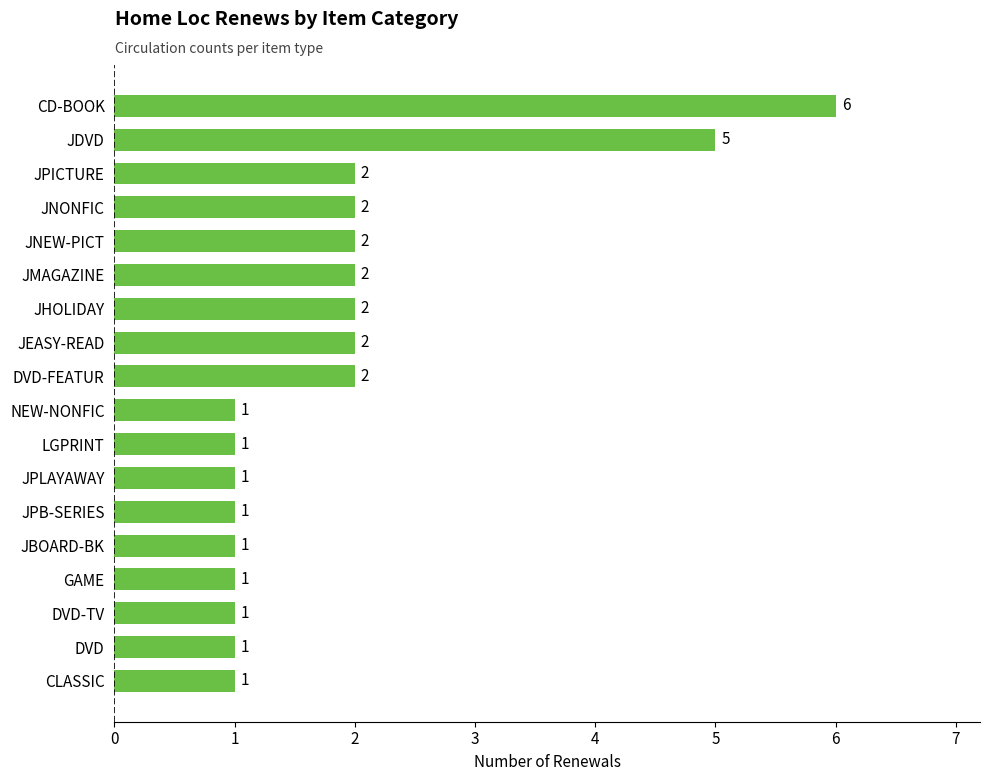

Reading bottom to top, extract all data points from this chart.

CLASSIC=1	DVD=1	DVD-TV=1	GAME=1	JBOARD-BK=1	JPB-SERIES=1	JPLAYAWAY=1	LGPRINT=1	NEW-NONFIC=1	DVD-FEATUR=2	JEASY-READ=2	JHOLIDAY=2	JMAGAZINE=2	JNEW-PICT=2	JNONFIC=2	JPICTURE=2	JDVD=5	CD-BOOK=6